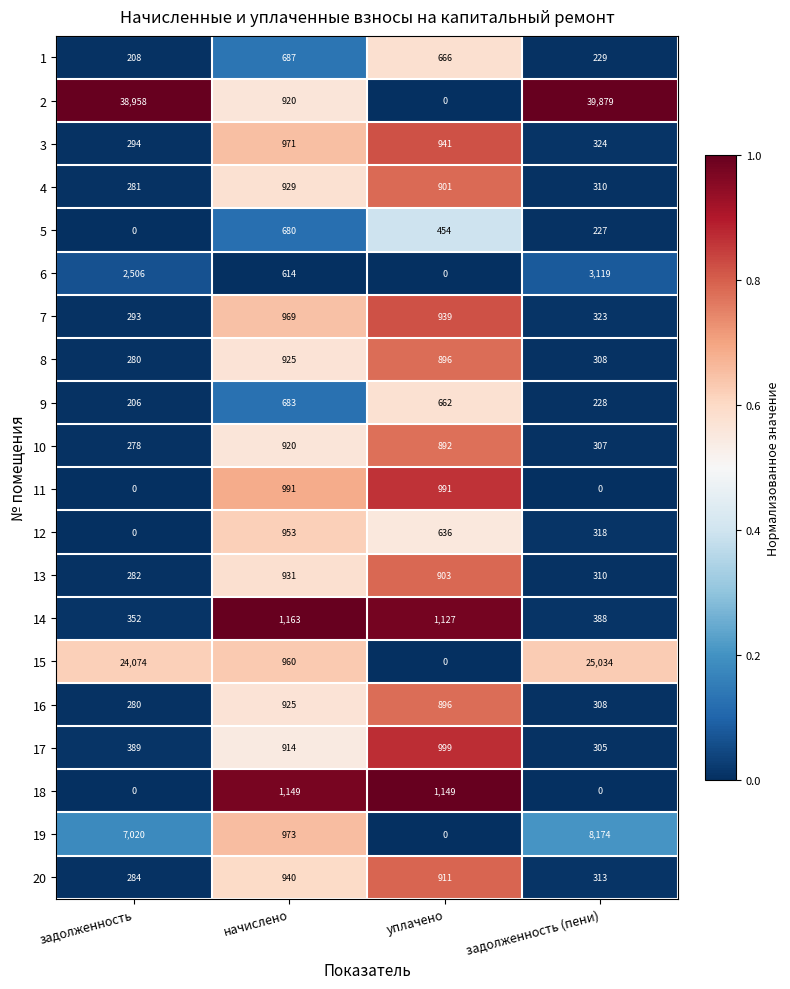

At which category does the chart reach its peak across all series?

задолженность (пени)